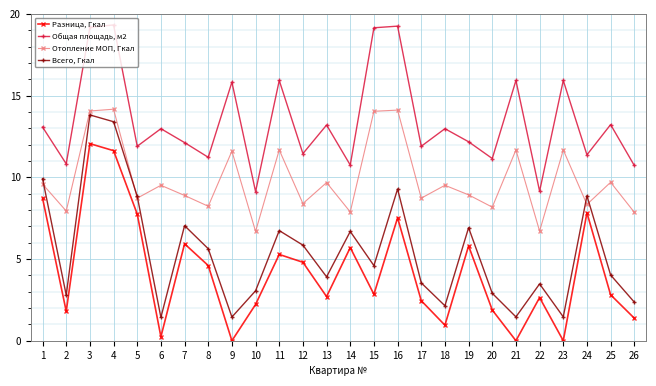

True or false: Разница, Гкал and Отопление МОП, Гкал cross at least once.

False